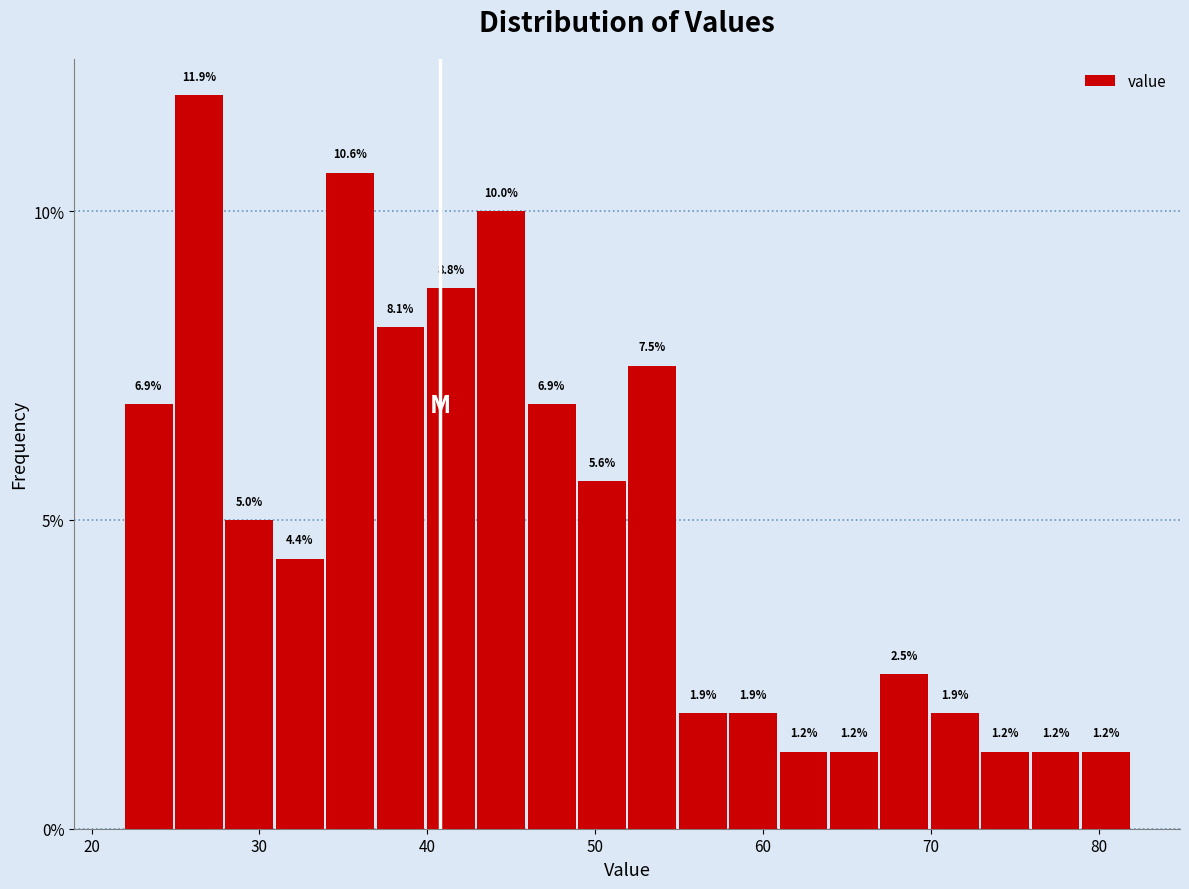

Around what value on the x-axis is the tallest bar? Give the approximate position of its centre, as read against the axis.

26